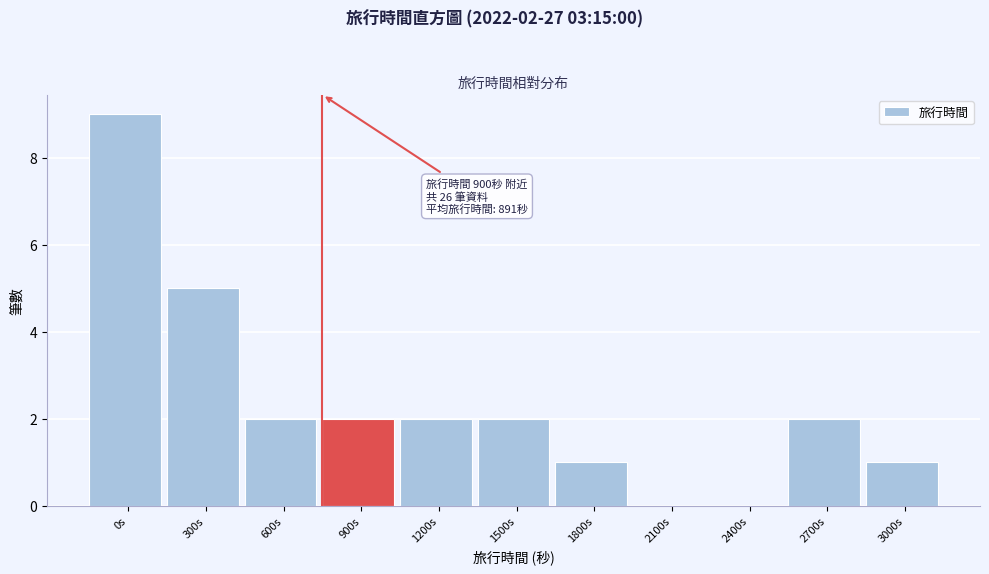

Reading right to left, list all the values displayed in this chart.

3000s=1	2700s=2	2400s=0	2100s=0	1800s=1	1500s=2	1200s=2	900s=2	600s=2	300s=5	0s=9